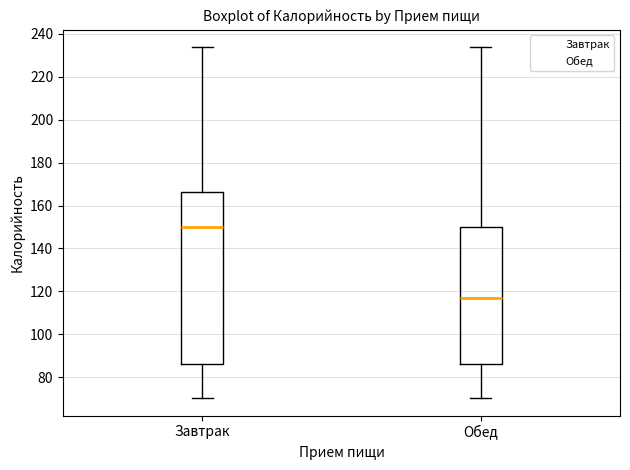

Where is the upper edge of the box for Завтрак on the y-axis? The values are not printed on the chart, so give them approximately, as read against the axis.

166